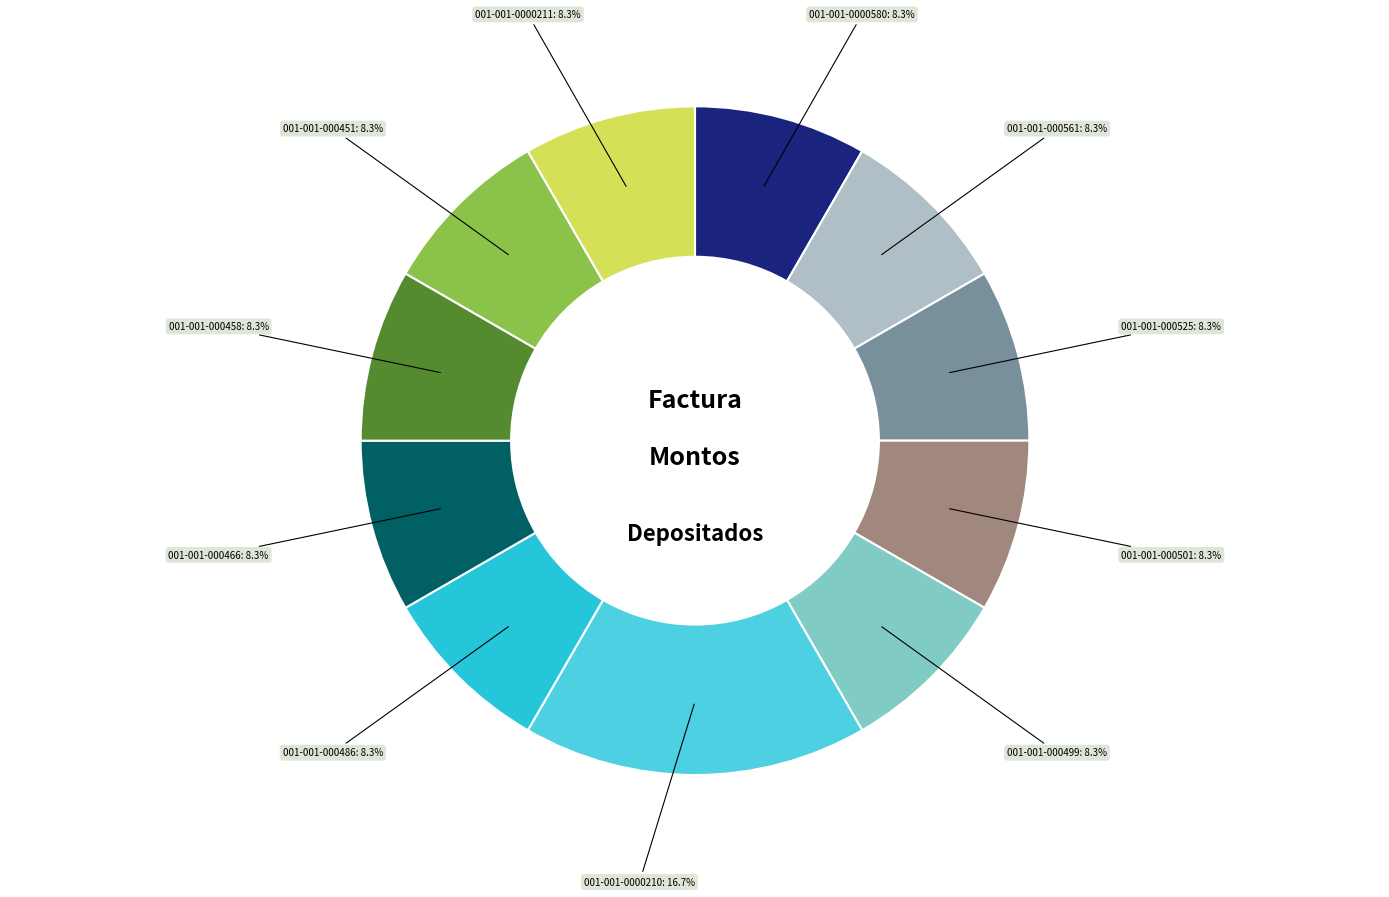

True or false: 001-001-000499 accounts for 1% of the total.

False